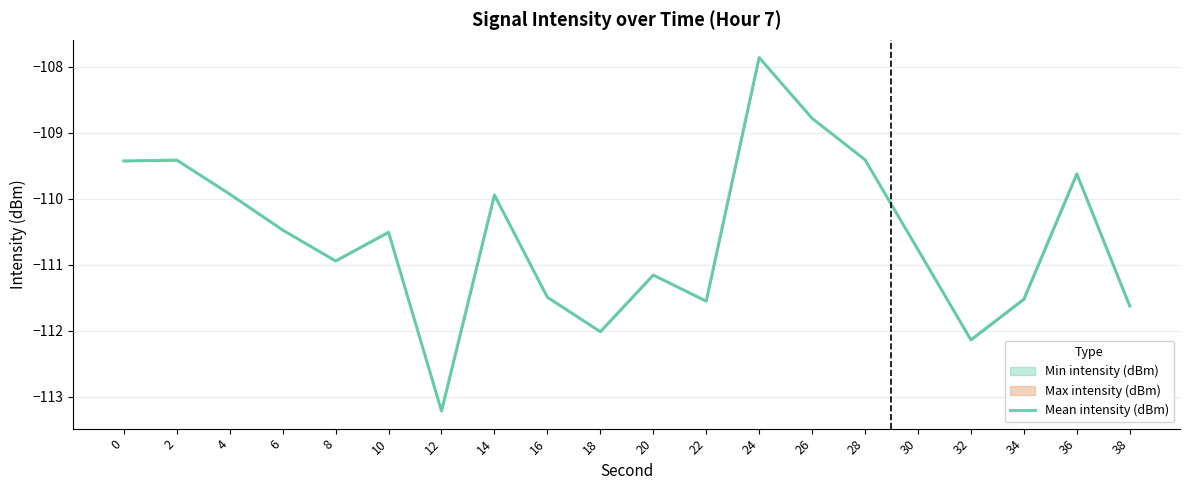

What is the maximum value shown in the chart?

-107.9